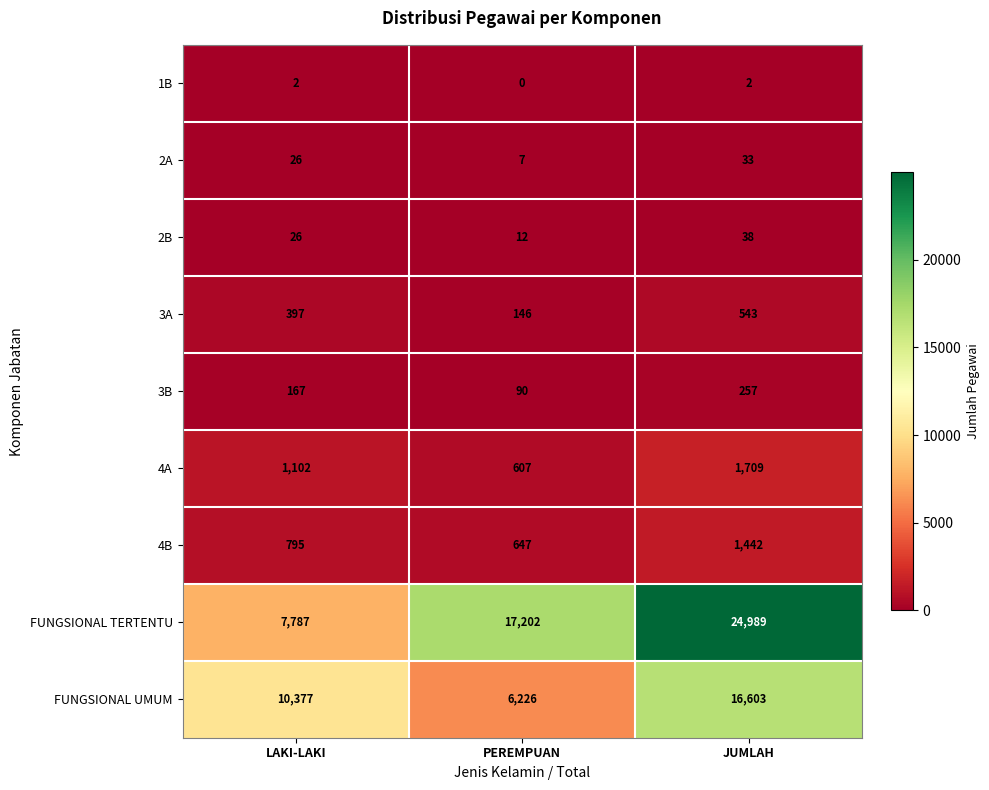

Where is FUNGSIONAL UMUM nearest to the value 11414?

LAKI-LAKI